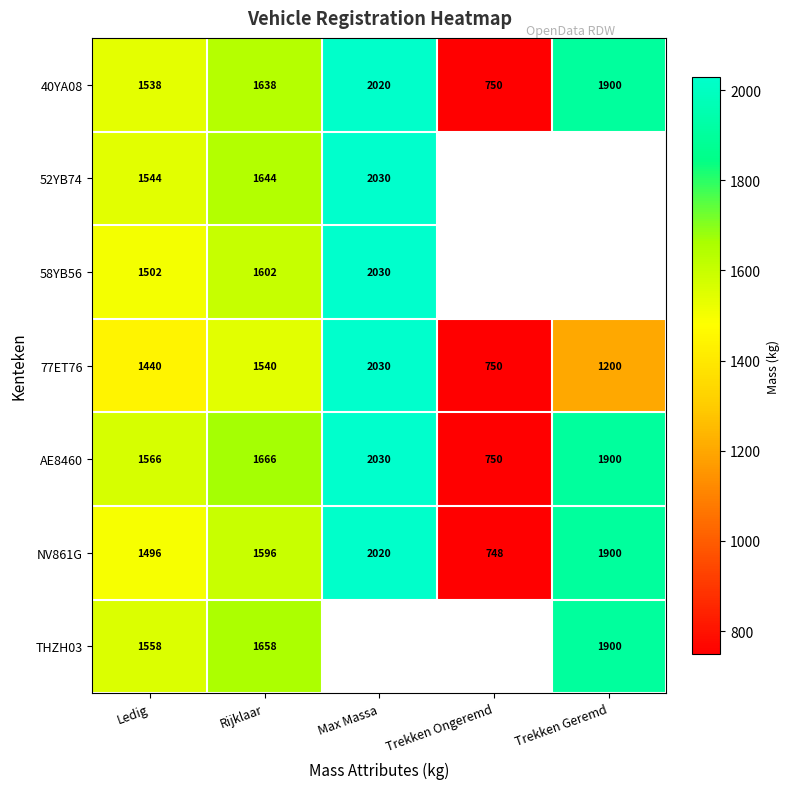

What is the approximate value of NV861G at Trekken Ongeremd, to the nearest 100?

700